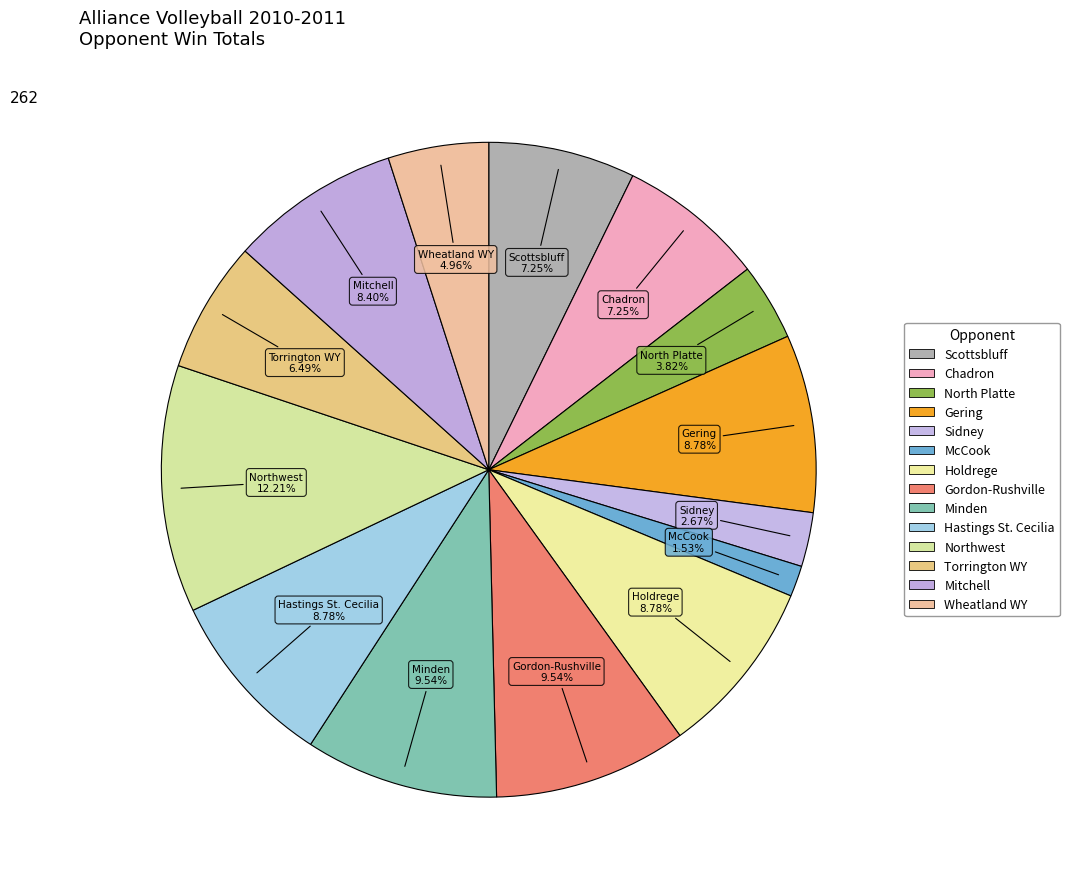

True or false: Sidney accounts for 1% of the total.

False